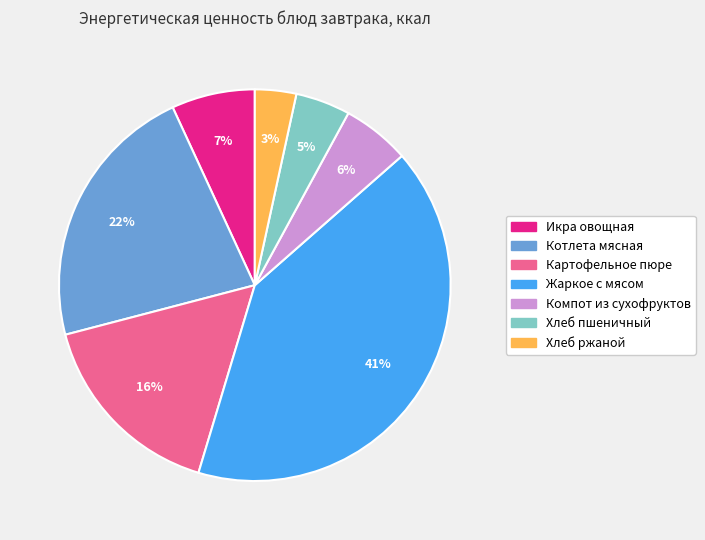

Do Хлеб ржаной and Икра овощная together represent more than half of the pie?

No